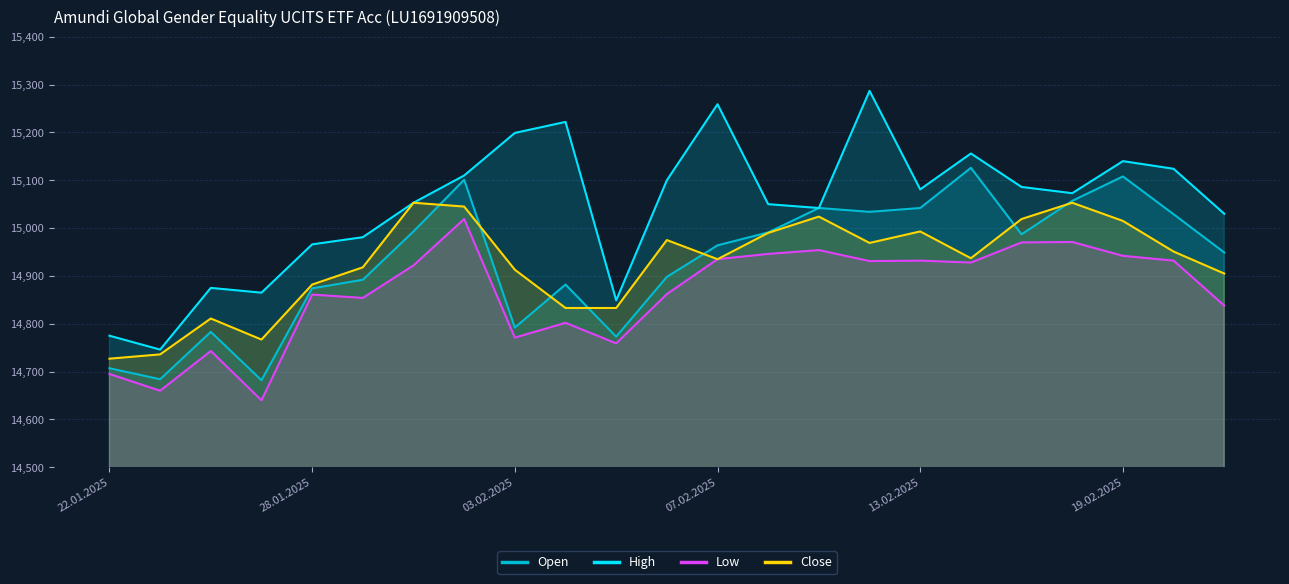

At 21.02.2025, list the series in order from smallest to largest.

Low, Close, Open, High